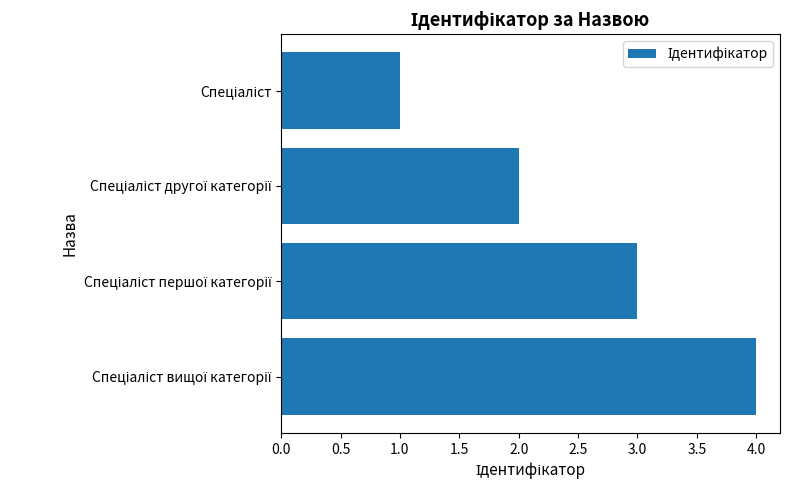

What is the sum of all values?

10